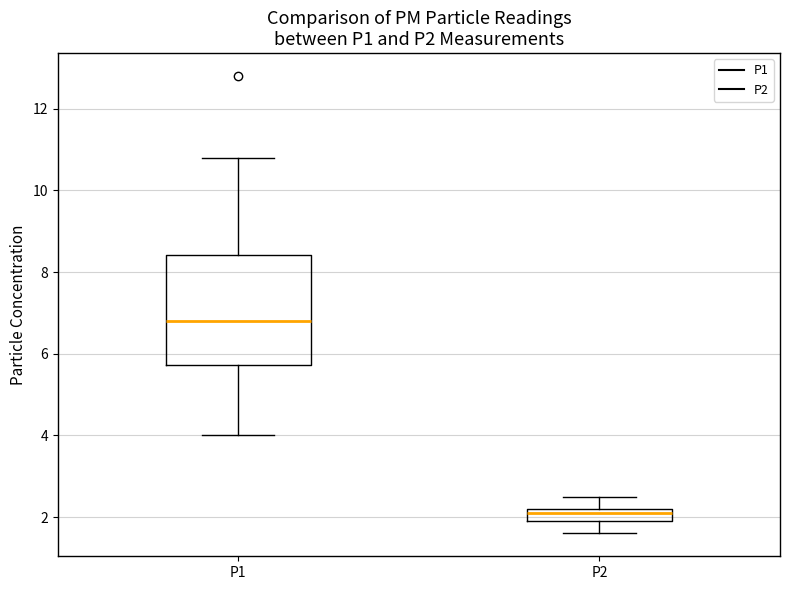

Which box's median line is the lowest?

P2